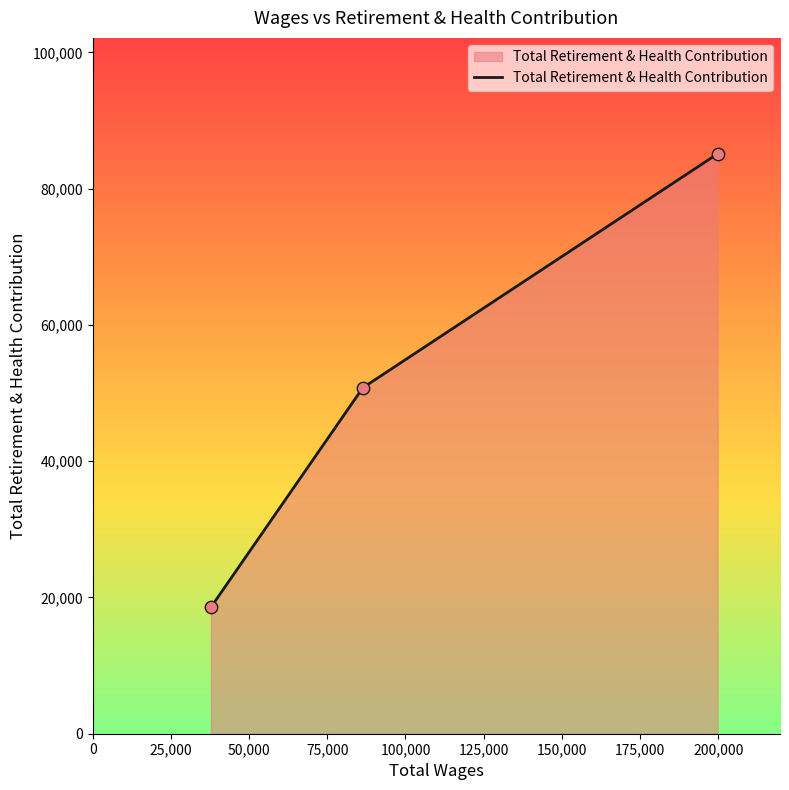

What is the maximum value shown in the chart?

85100